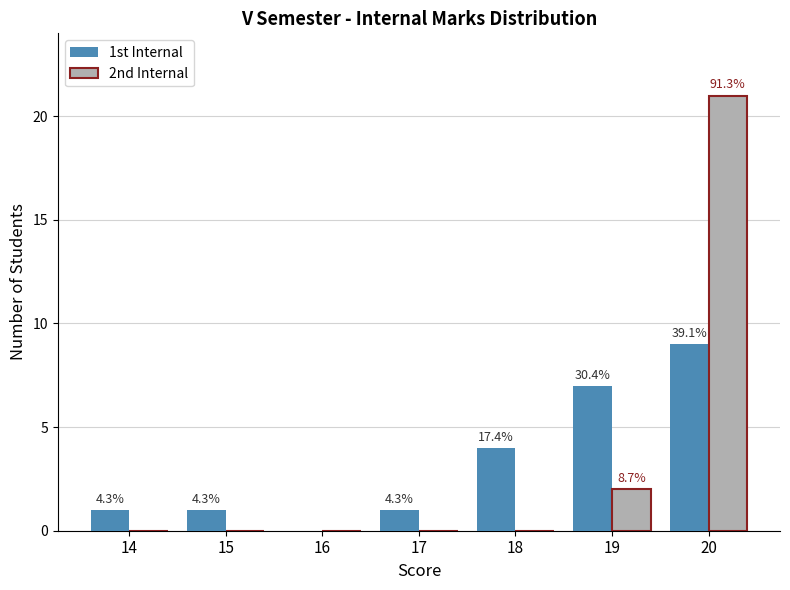

What are all the series names shown in the legend?

1st Internal, 2nd Internal